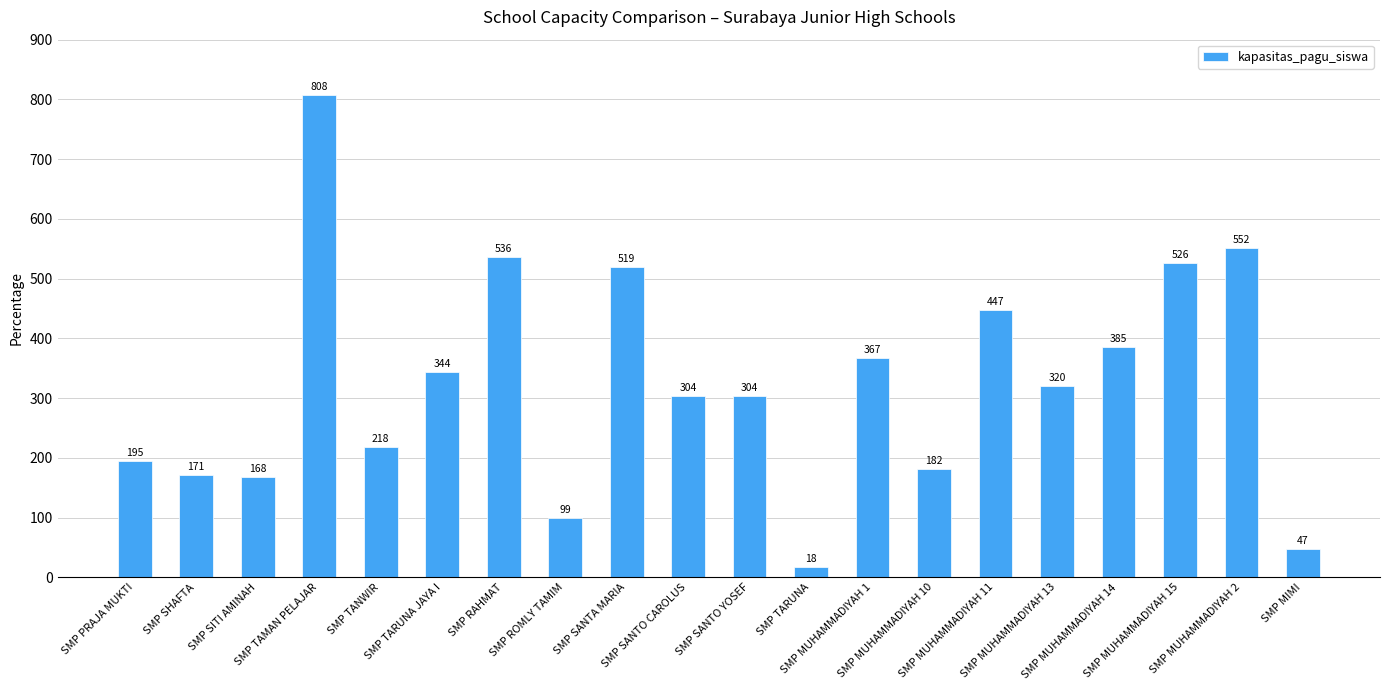

What is the approximate value at SMP TARUNA JAYA I?

344